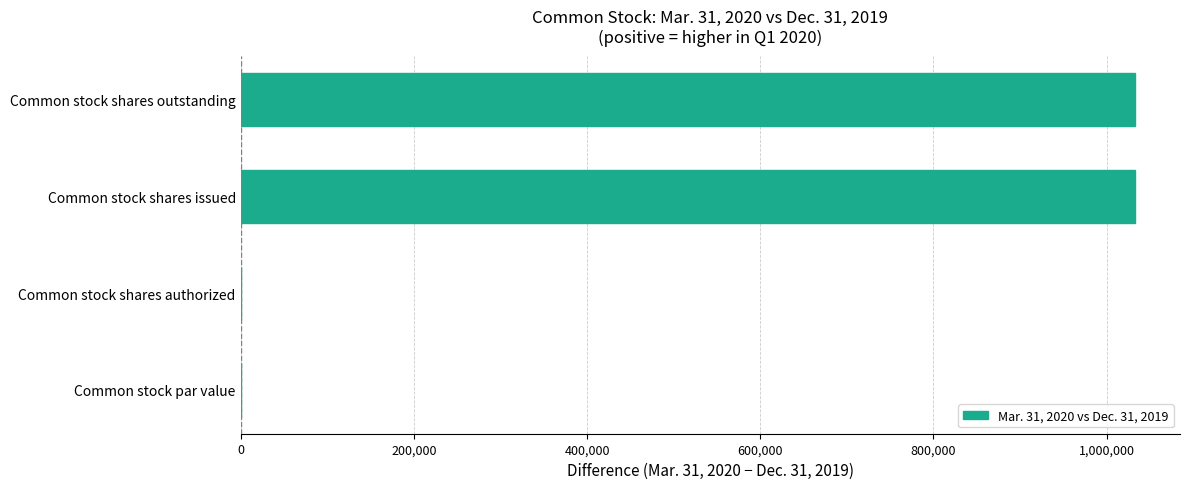

Is it true that the value at Common stock shares authorized is 0?

True